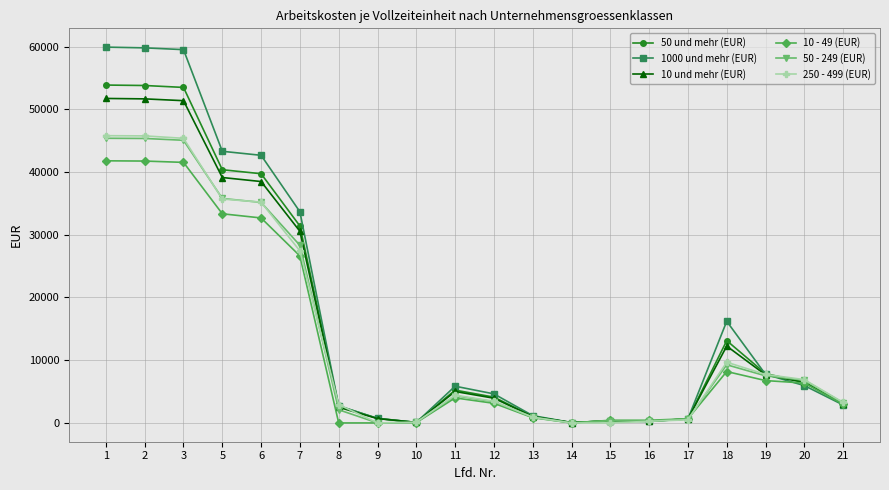

The value of 10 und mehr (EUR) at 6 is 12368. True or false?

False